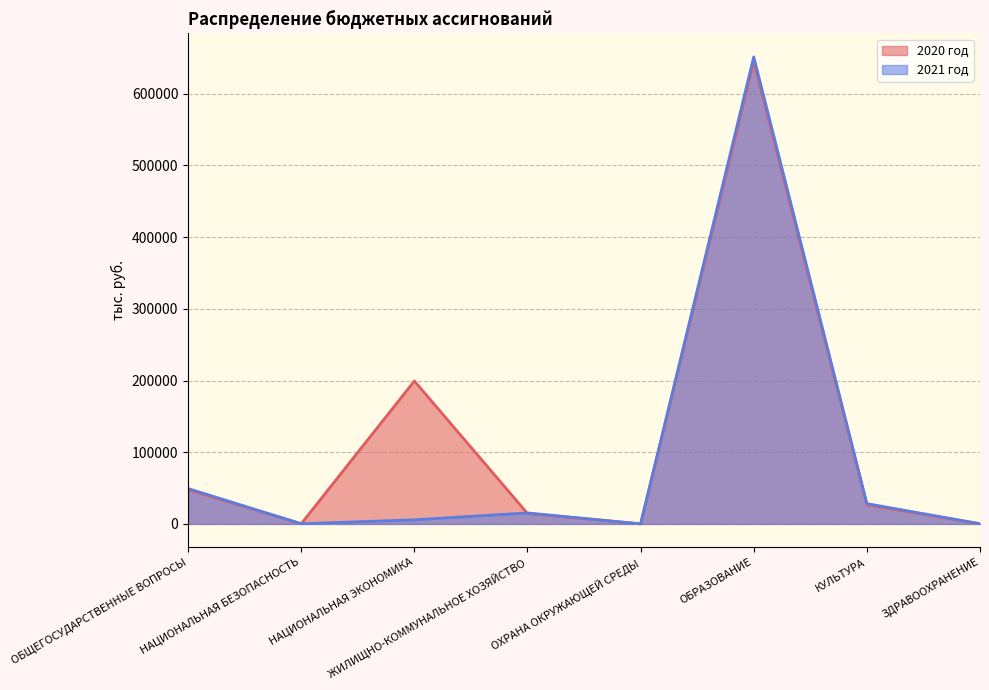

How many interior local peaks does the 2021 год series have?

2